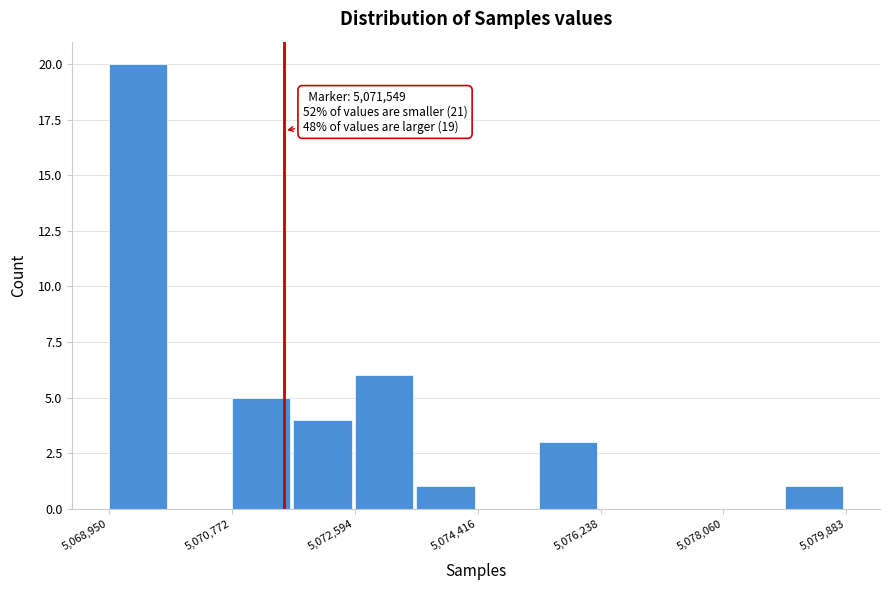

Over which range of the x-axis is the bar tallest?

5069000 to 5069800